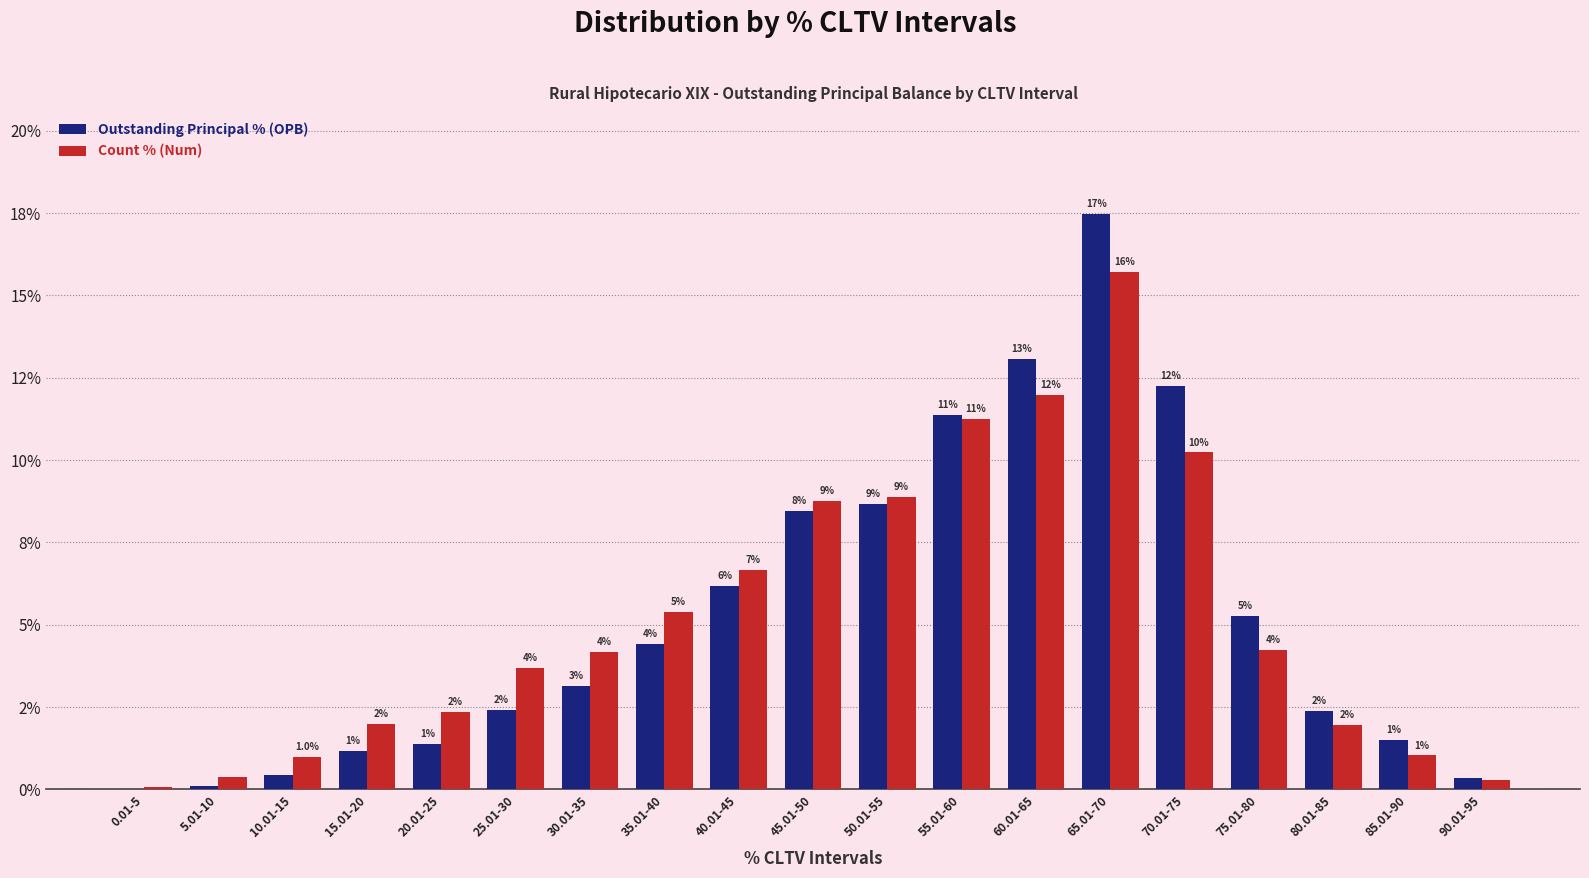

Which category has the lowest value across all series?

0.01-5